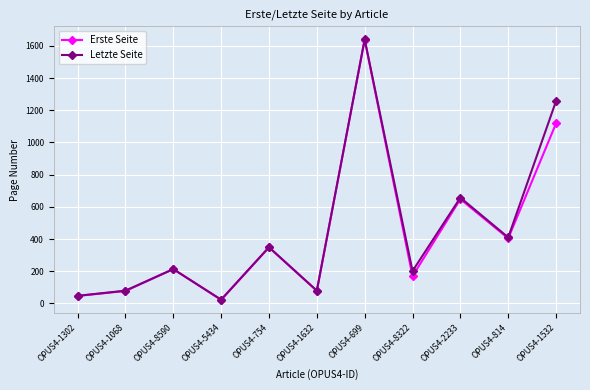

What is the difference between the Letzte Seite values at OPUS4-1532 and OPUS4-814?

848